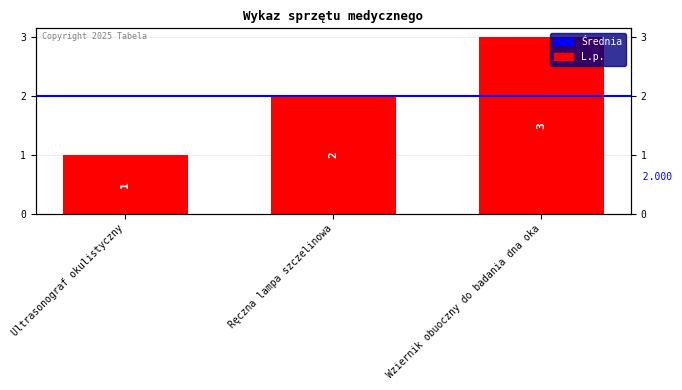

What is the sum of the values at Ręczna lampa szczelinowa and Ultrasonograf okulistyczny?

3